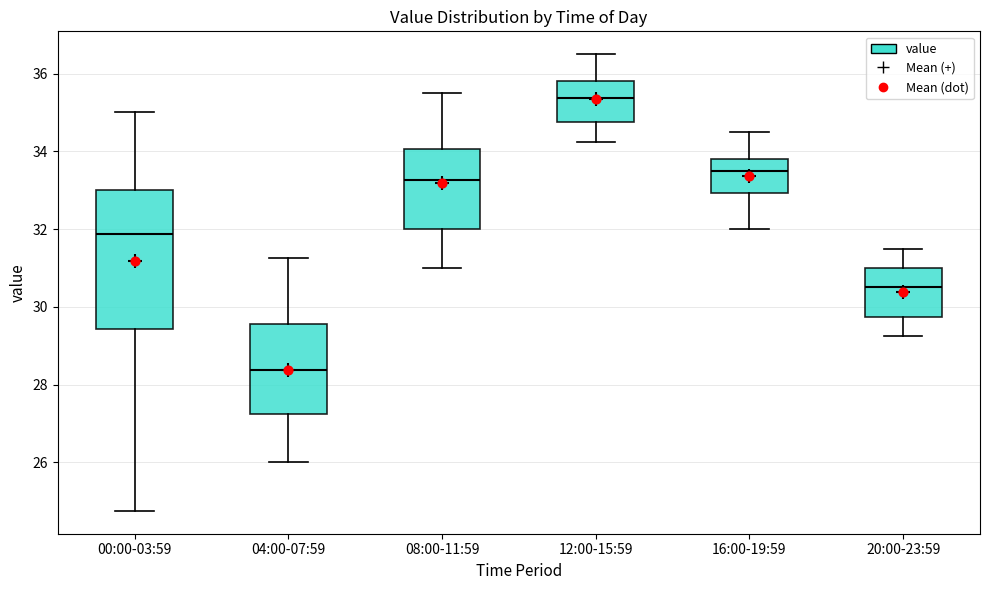

Where is the lower edge of the box for 08:00-11:59 on the y-axis? The values are not printed on the chart, so give them approximately, as read against the axis.

32.0